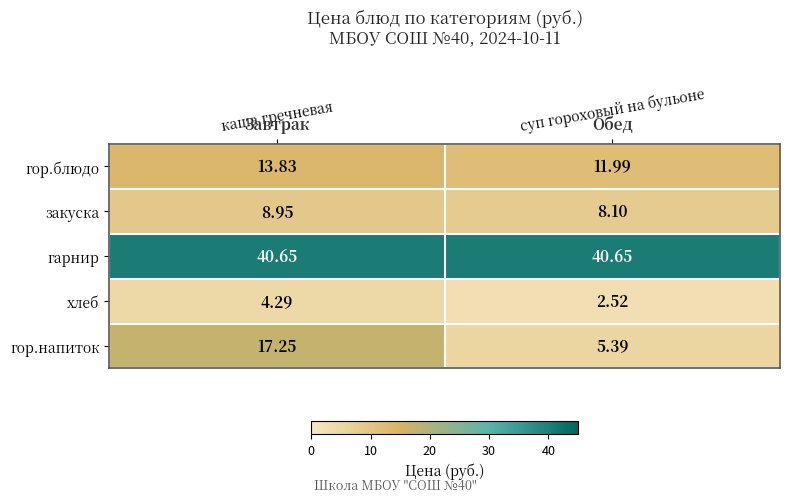

List the series in order of their peak value, lowest first.

хлеб, закуска, гор.блюдо, гор.напиток, гарнир